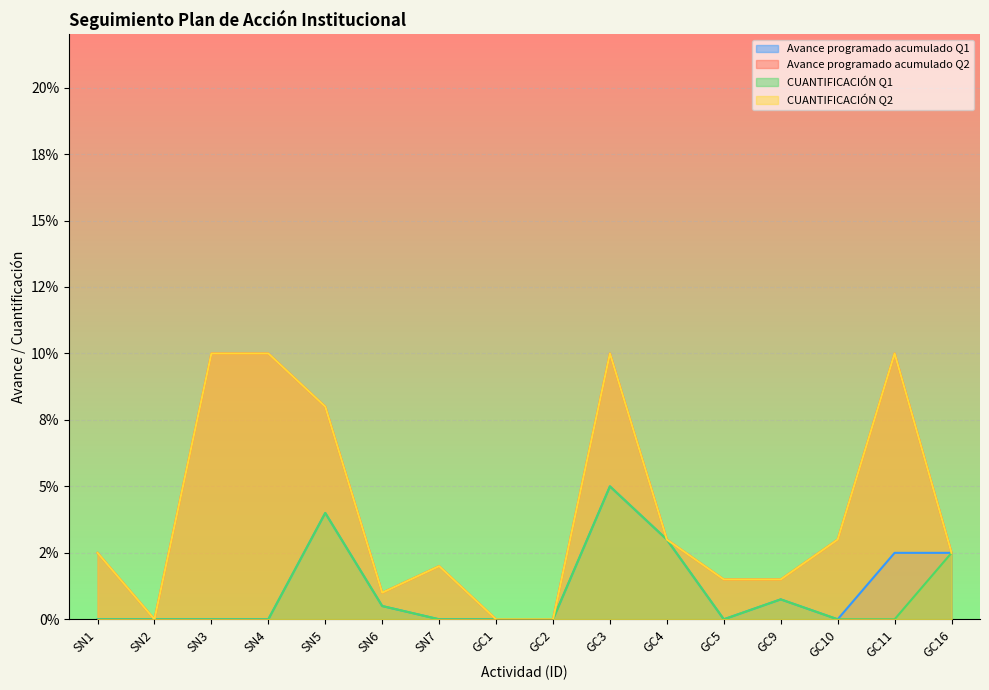

Between GC2 and GC10, which series saw the biggest shift?

Avance programado acumulado Q2